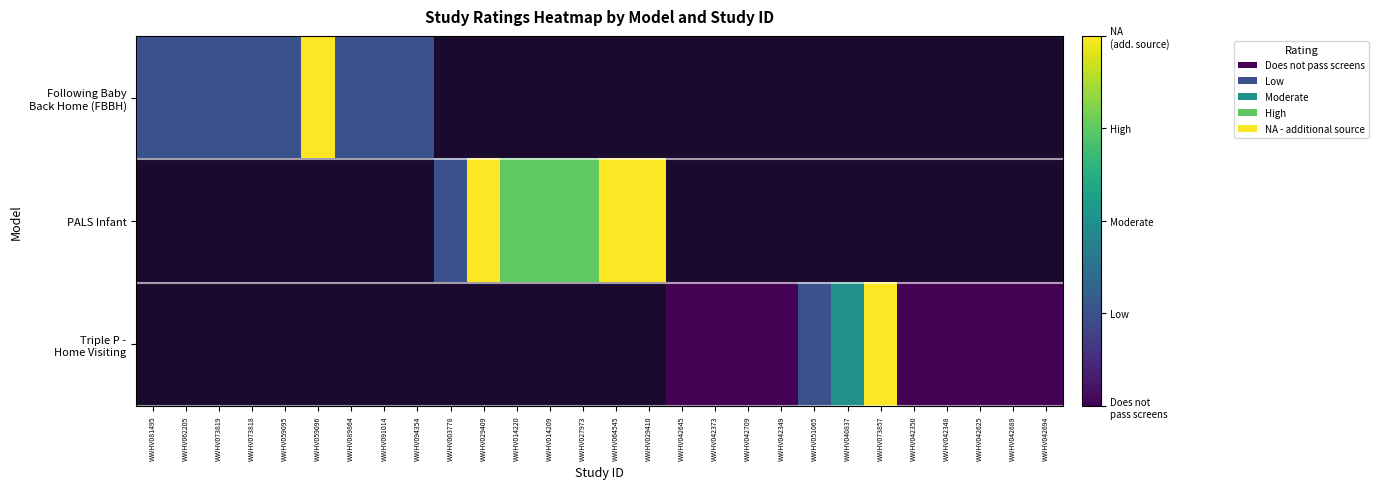

Count the number of data series in this chart.

3